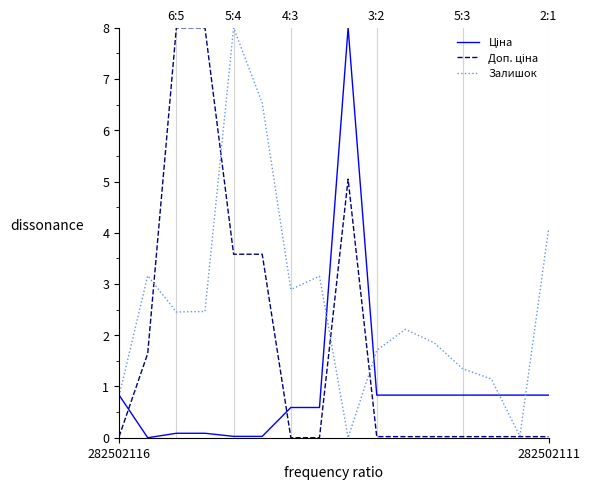

Which series has the largest total across all categories?

Залишок